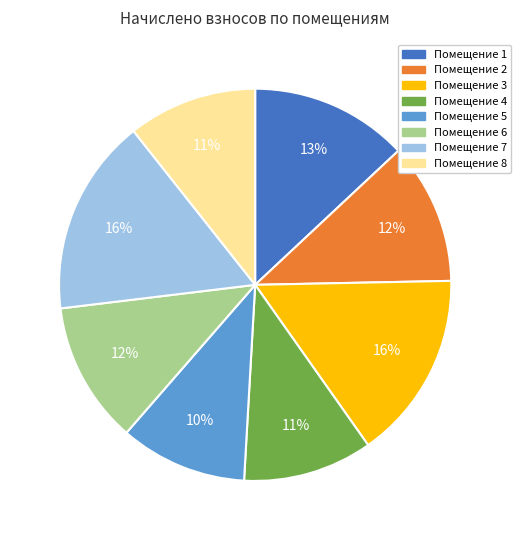

How many slices are in this pie chart?

8